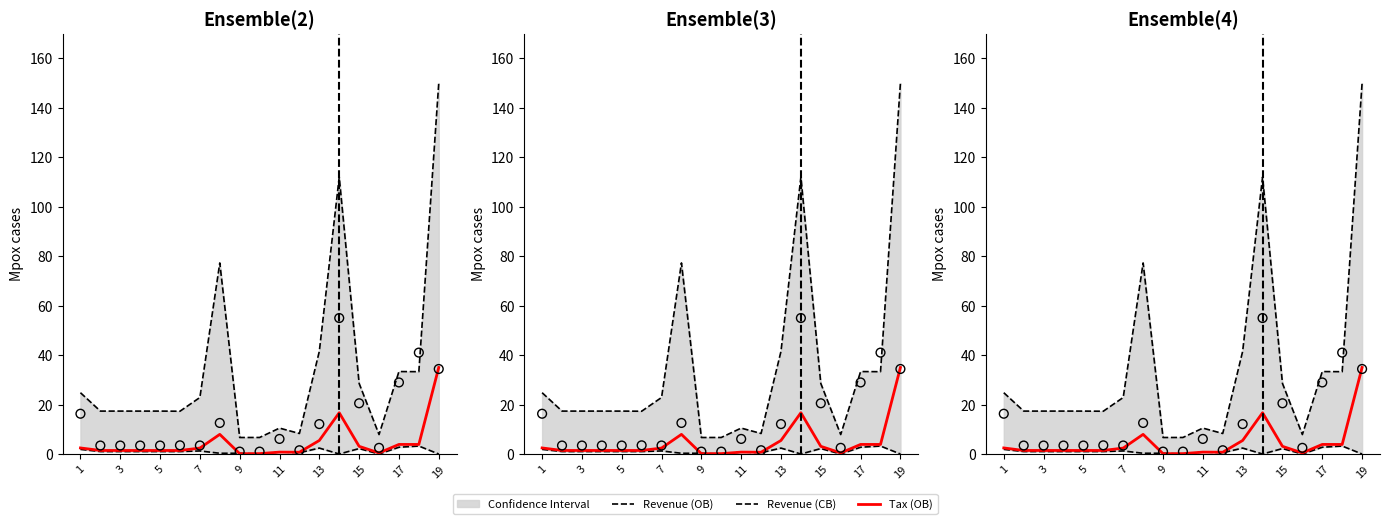

Which series has the largest total across all categories?

Revenue (OB)